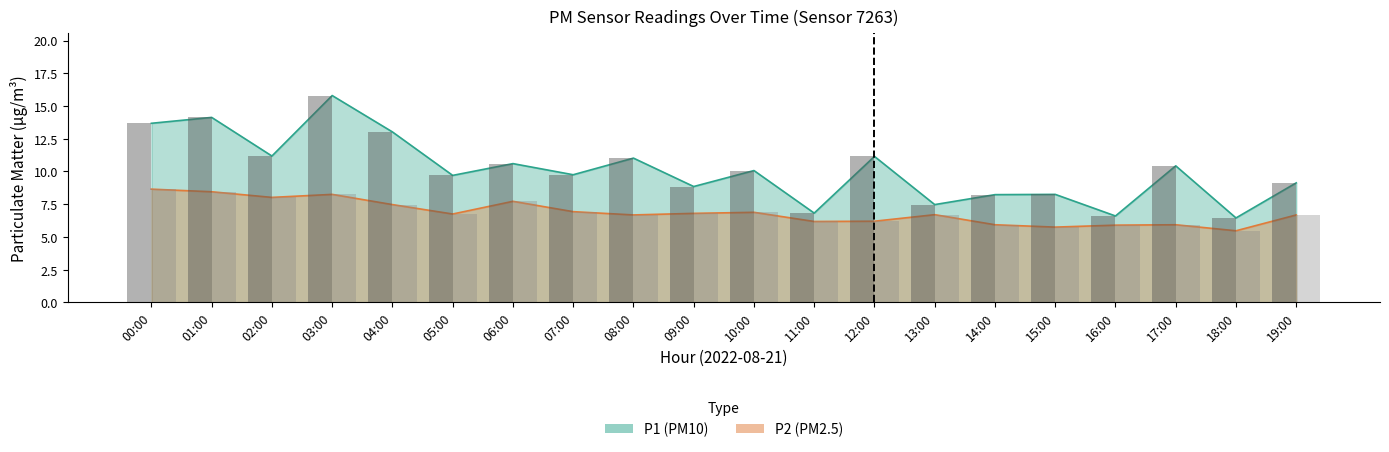

How many values in the P2 series are below 6?

5